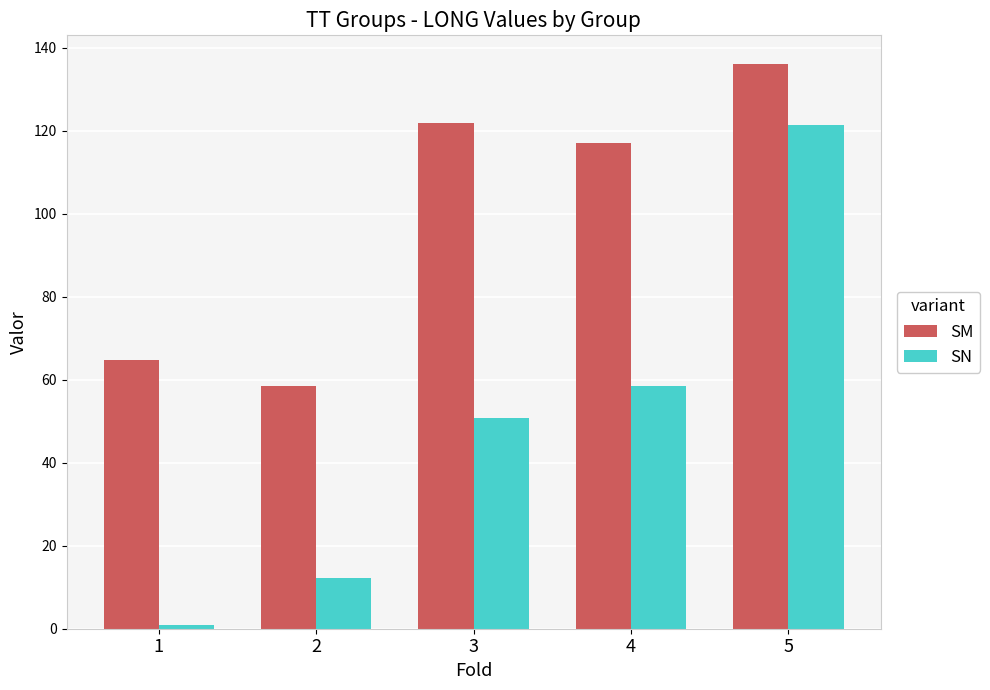

Where does the SN series first go above 50?

3